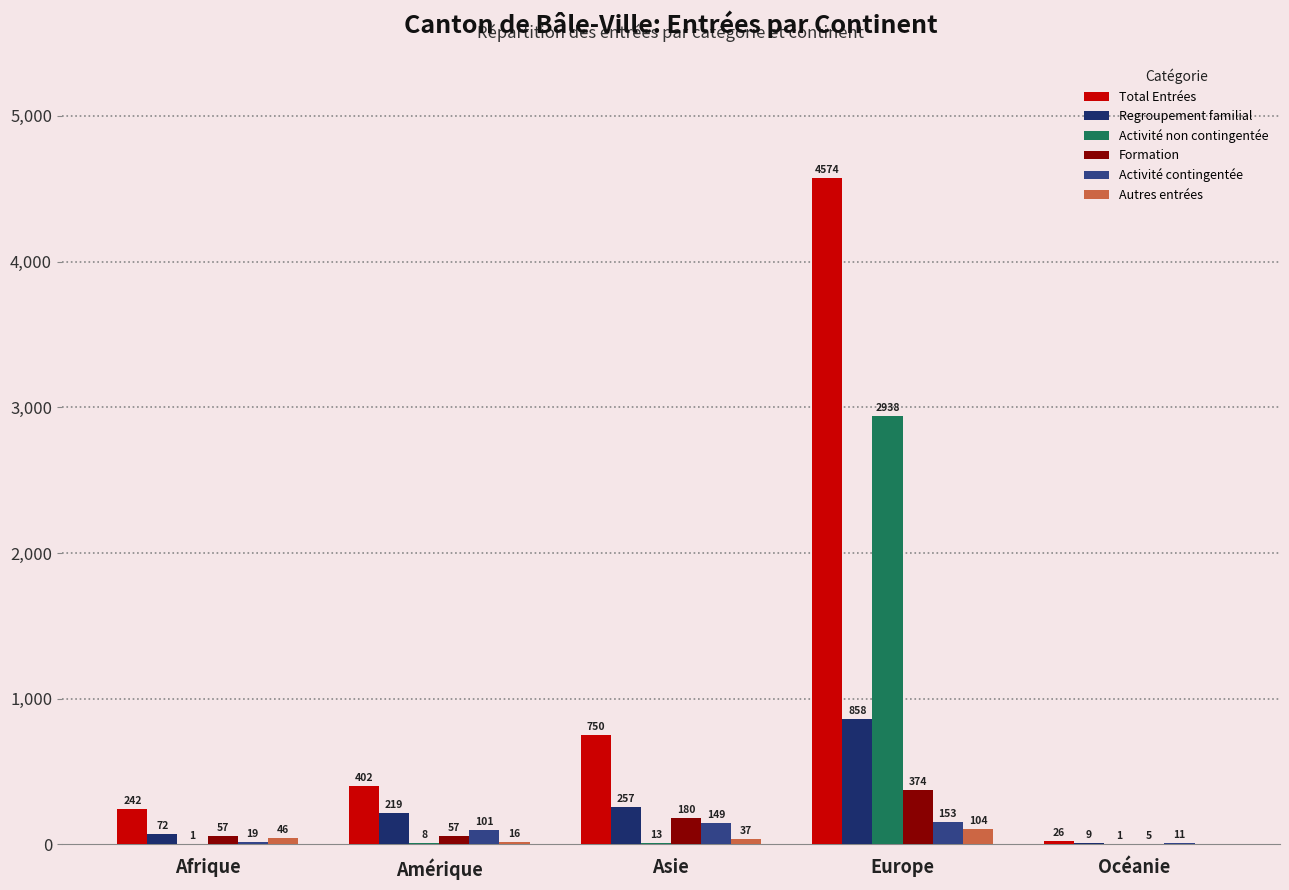

Reading left to right, list all the values displayed in this chart.

Total Entrées: 242	402	750	4574	26
Regroupement familial: 72	219	257	858	9
Activité non contingentée: 1	8	13	2938	1
Formation: 57	57	180	374	5
Activité contingentée: 19	101	149	153	11
Autres entrées: 46	16	37	104	0